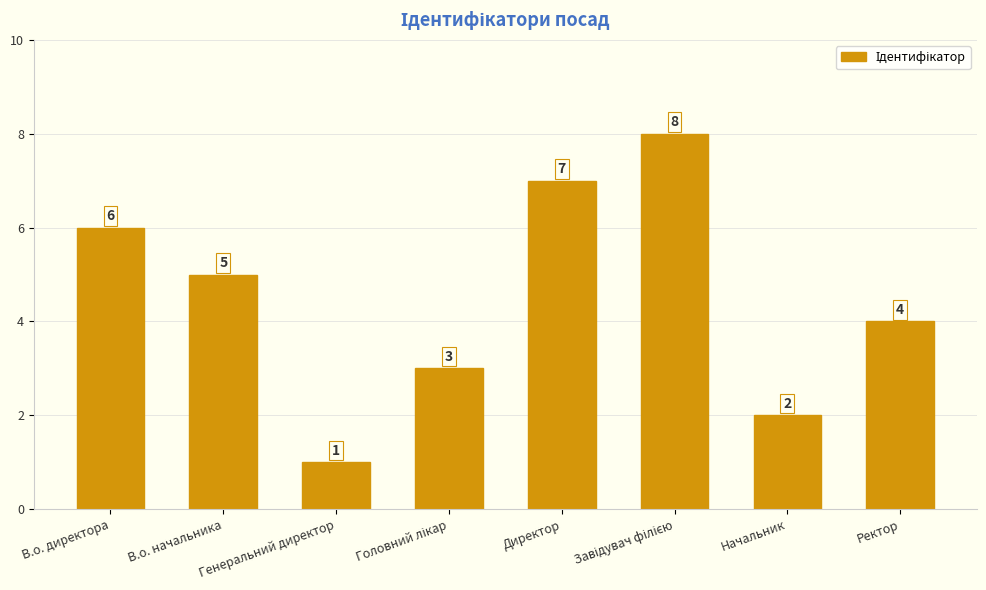

Does the chart contain stacked bars?

No